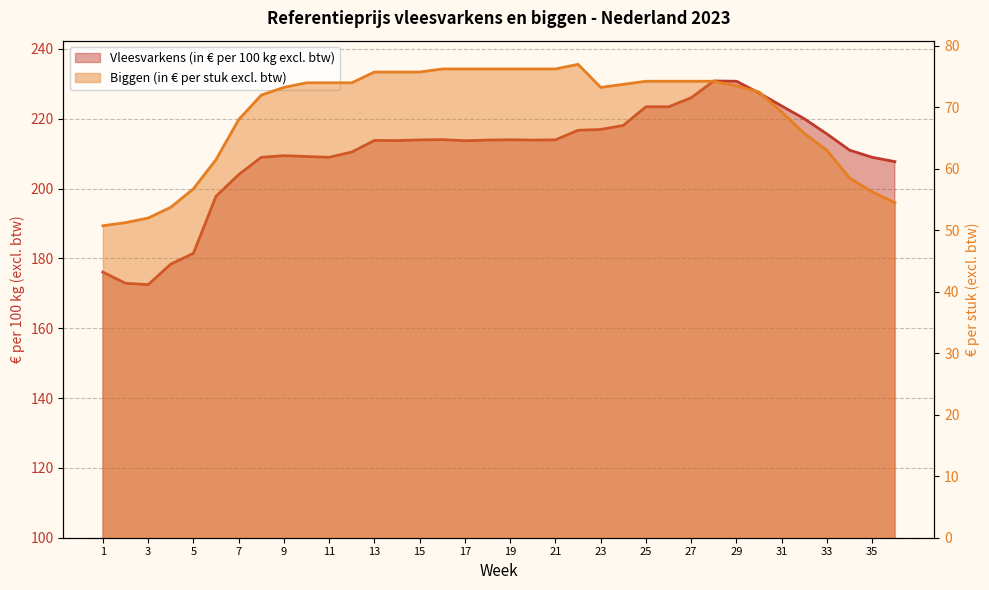

Which category has the lowest value across all series?

1